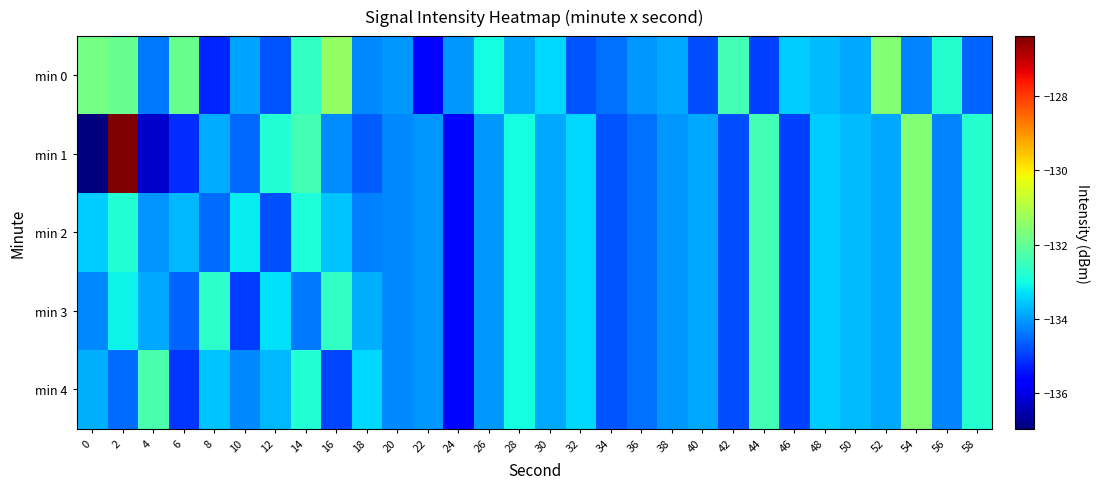

At which category is the sum across all series the highest?

2